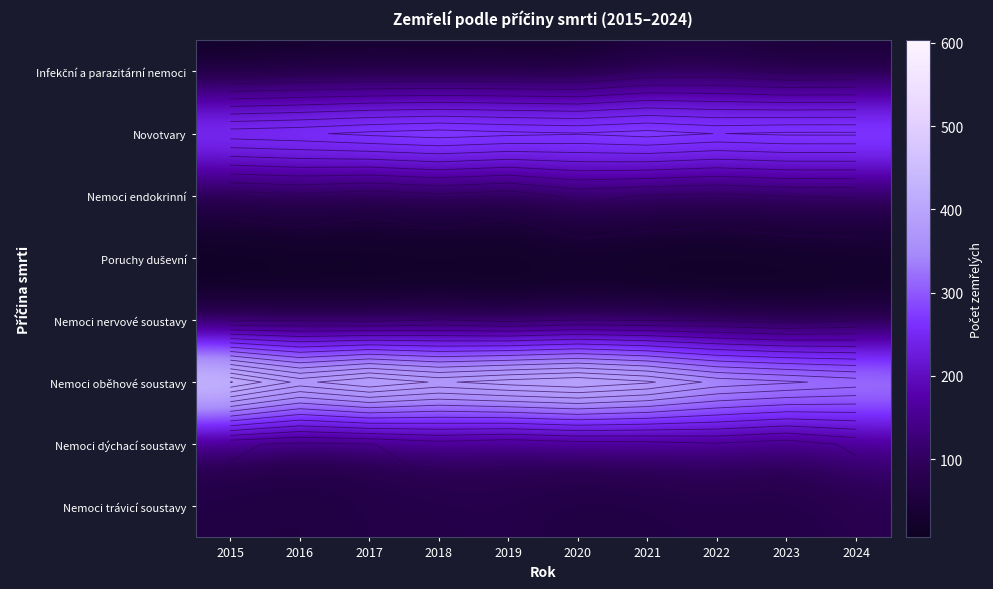

How many categories are shown in the chart?

10